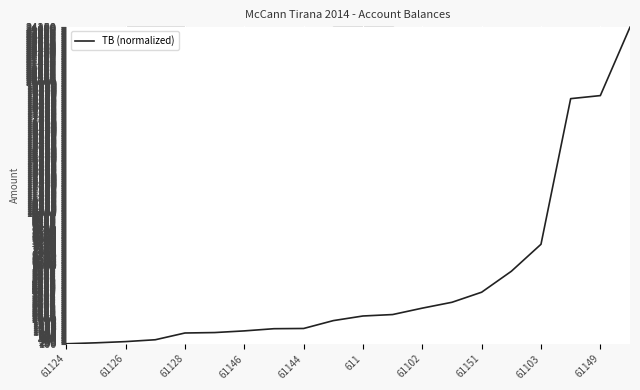

True or false: there are more than 0 points higher than both neighbors.

False